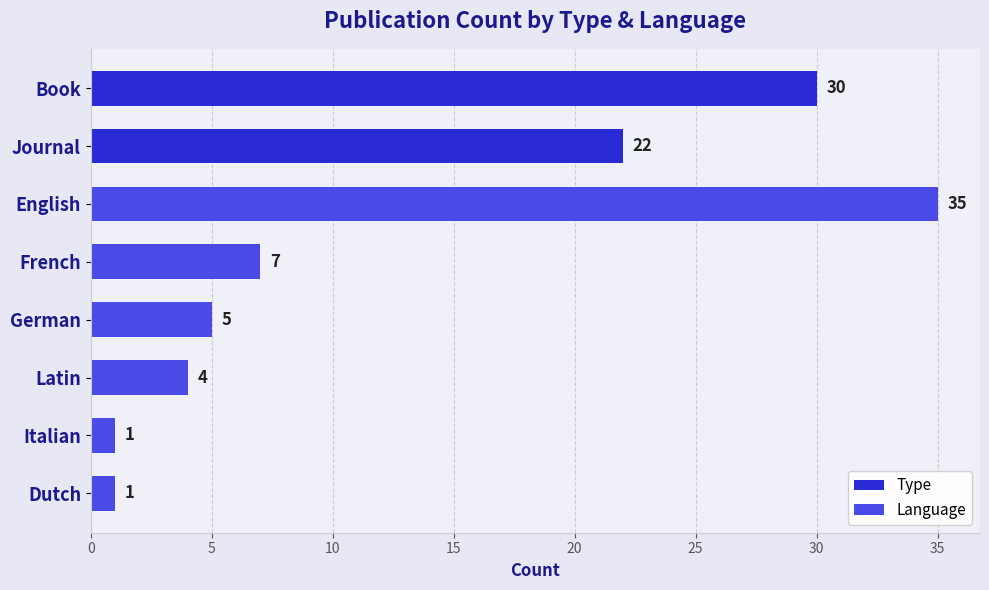

What is the sum of all values?

105